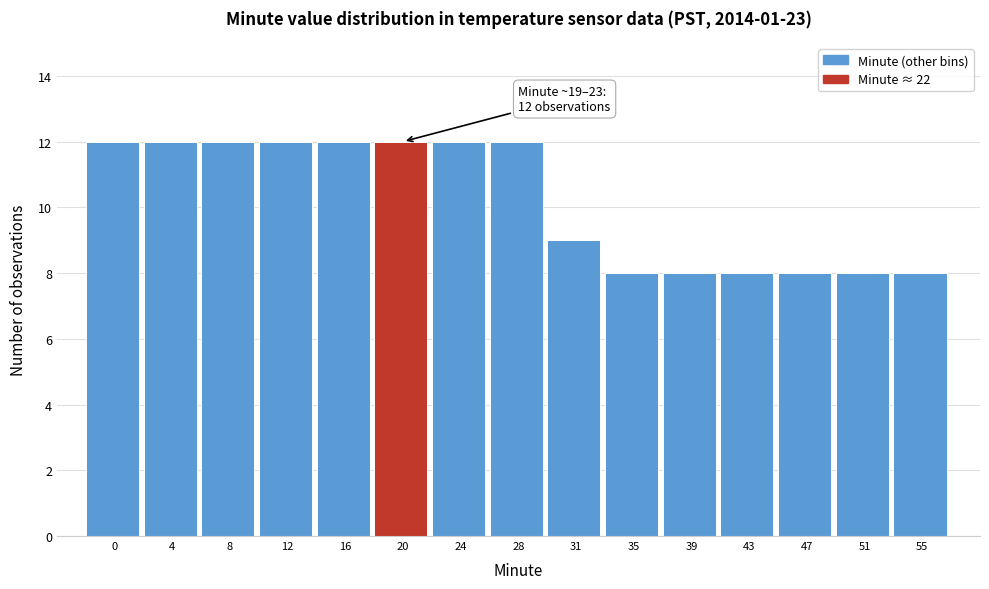

Reading left to right, extract all data points from this chart.

12	12	12	12	12	12	12	12	9	8	8	8	8	8	8